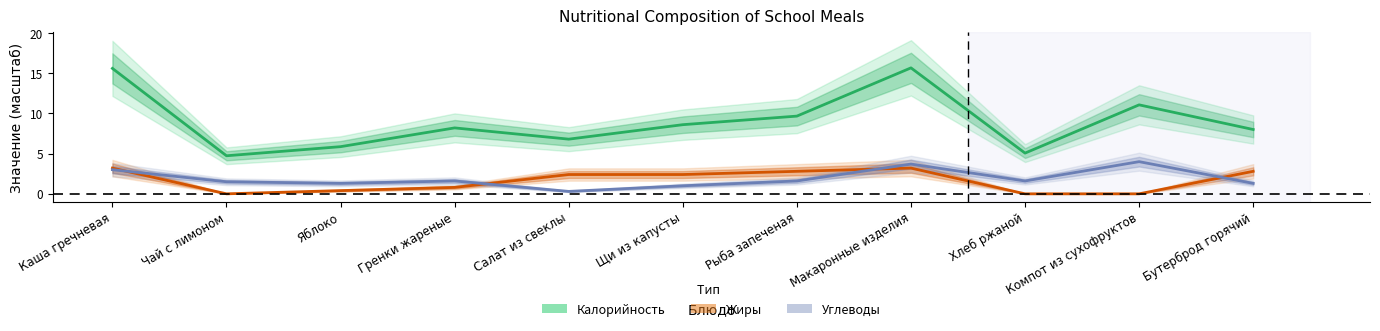

What is the sum of all Калорийность values?

99.3